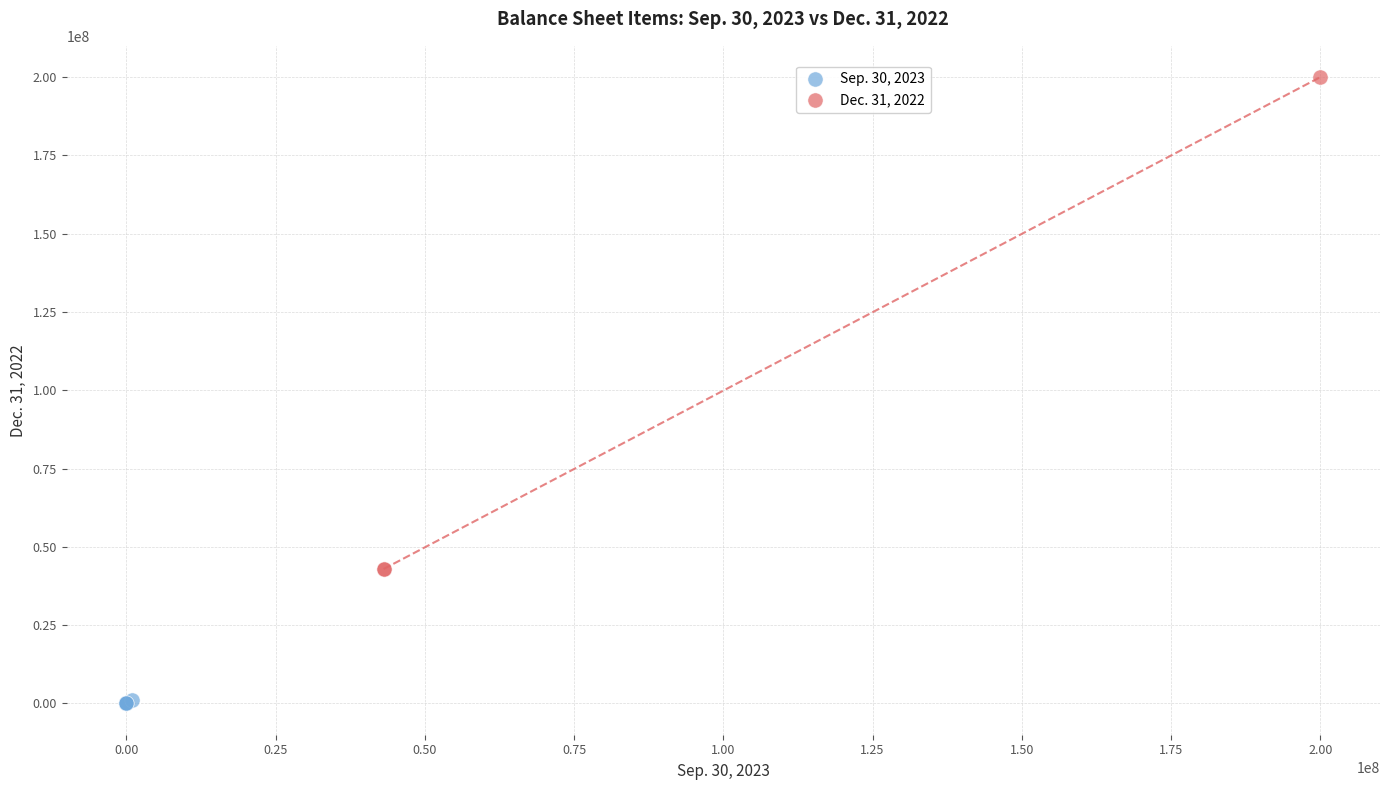

What are all the series names shown in the legend?

Sep. 30, 2023, Dec. 31, 2022